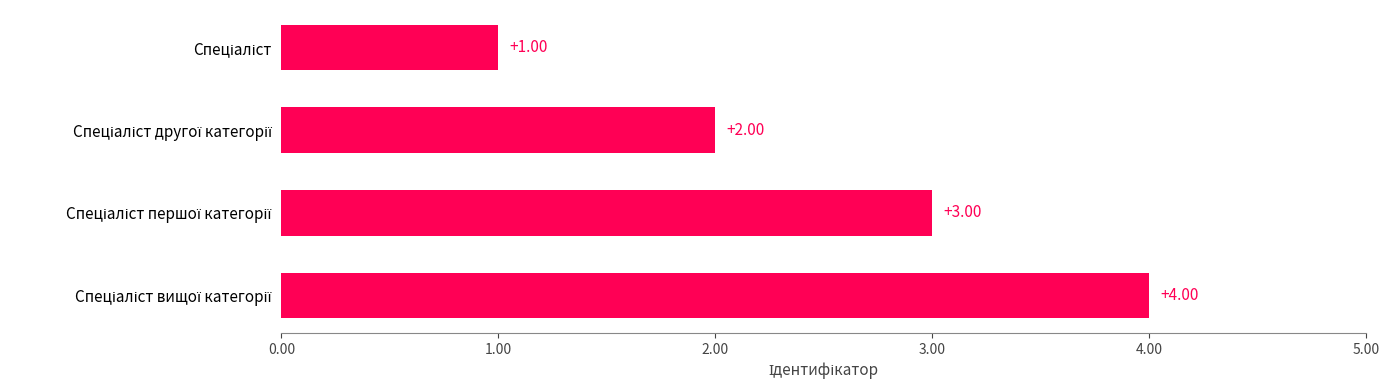

What is the difference between the maximum and minimum values?

3